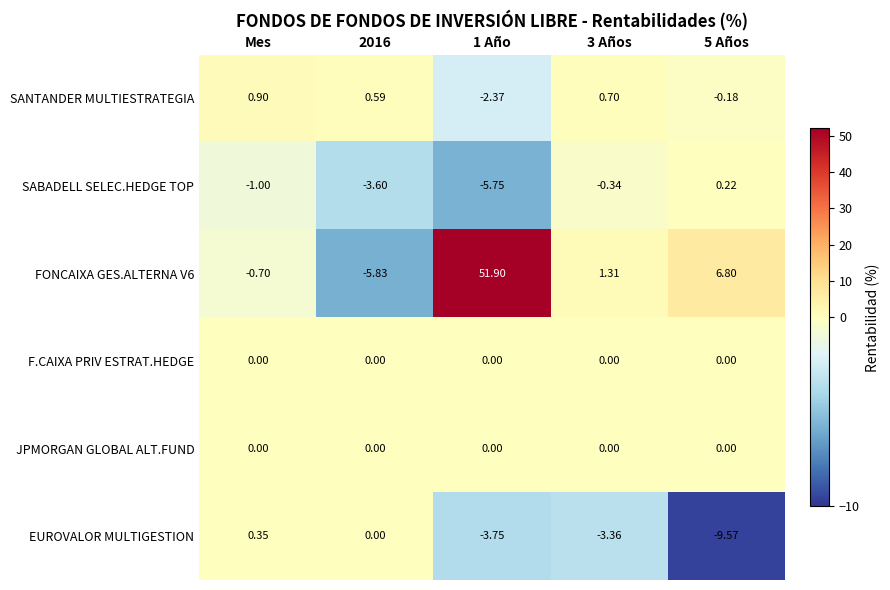

At which category is the sum across all series the highest?

1 Año